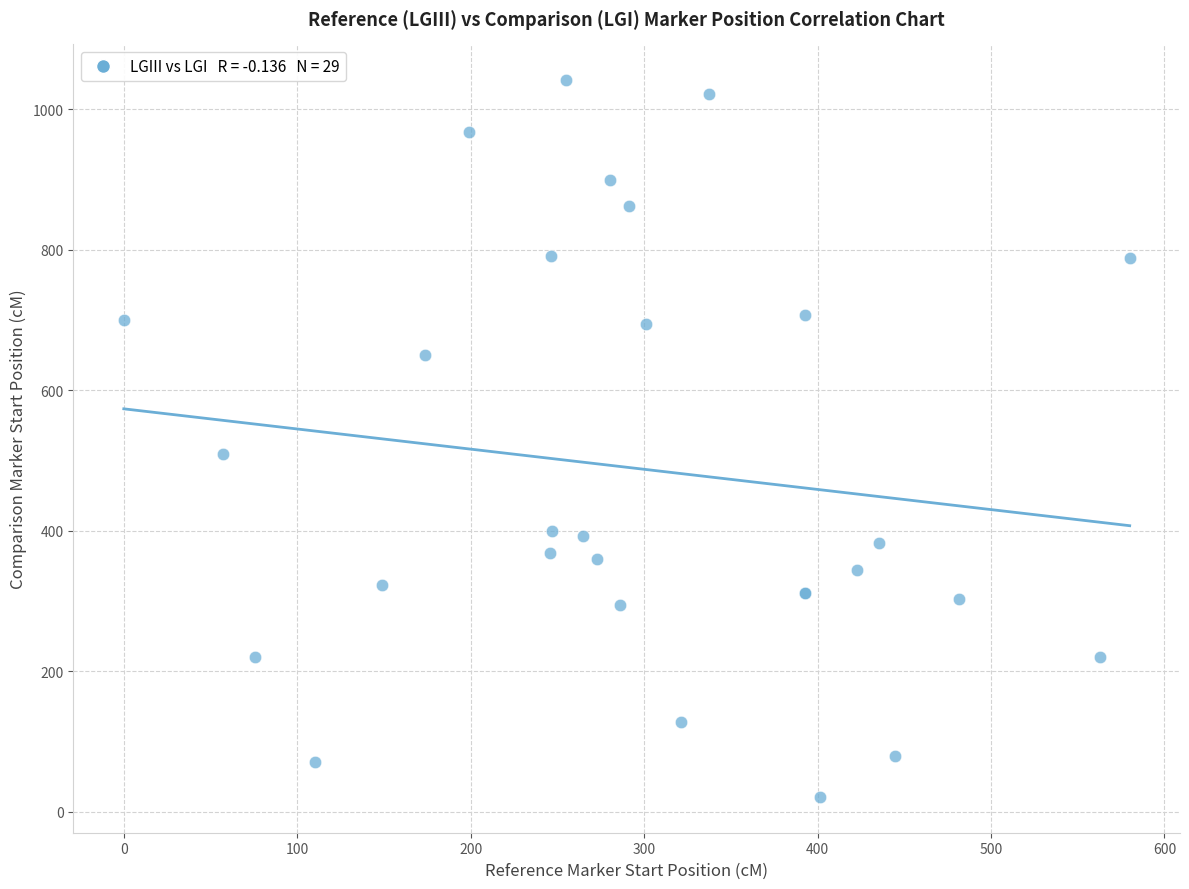

What Y value in the scatter plot is closest to 531?

509.7